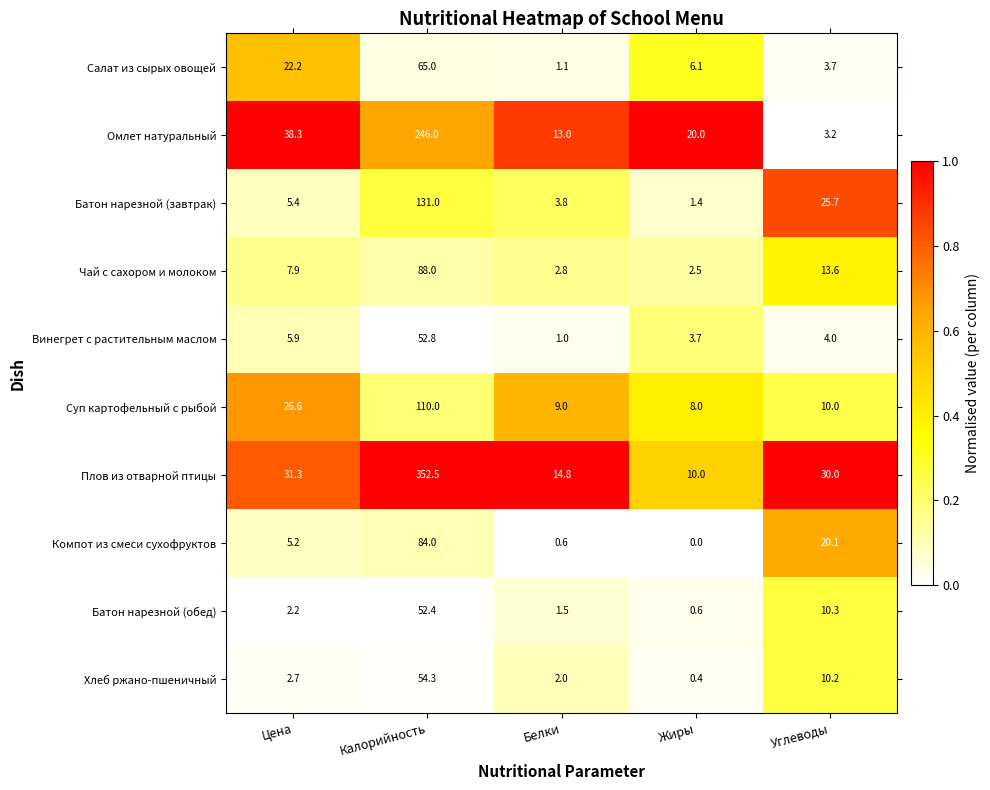

Rank the series by their maximum value, from highest to lowest.

Плов из отварной птицы, Омлет натуральный, Батон нарезной (завтрак), Суп картофельный с рыбой, Чай с сахором и молоком, Компот из смеси сухофруктов, Салат из сырых овощей, Хлеб ржано-пшеничный, Винегрет с растительным маслом, Батон нарезной (обед)